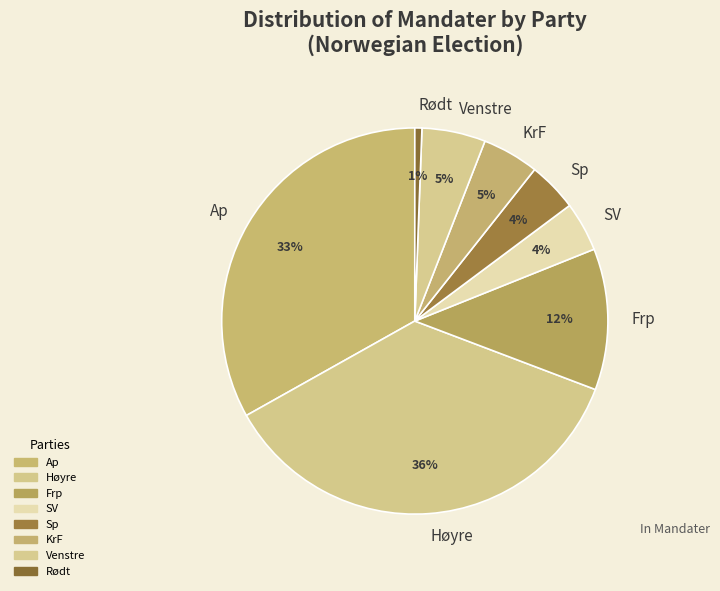

How many segments does this pie chart have?

8